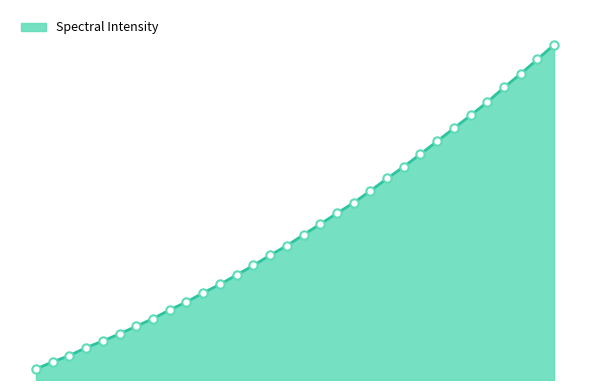

Does the chart have visible grid lines?

No